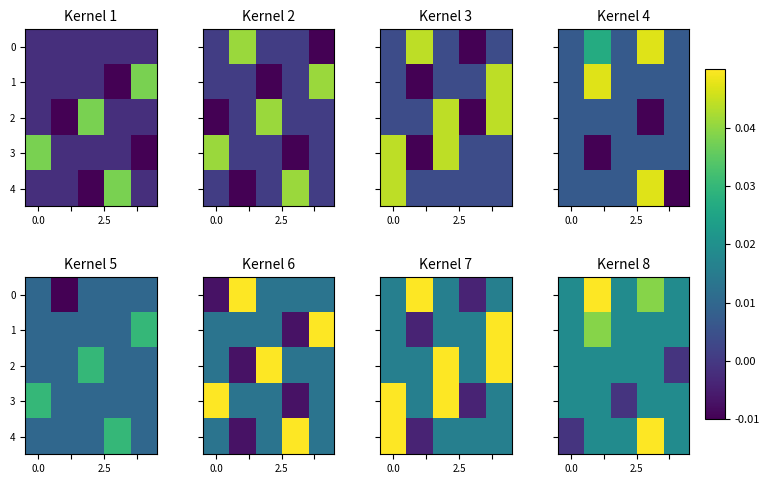

List the series in order of their peak value, lowest first.

2, 3, 1, 0, 4